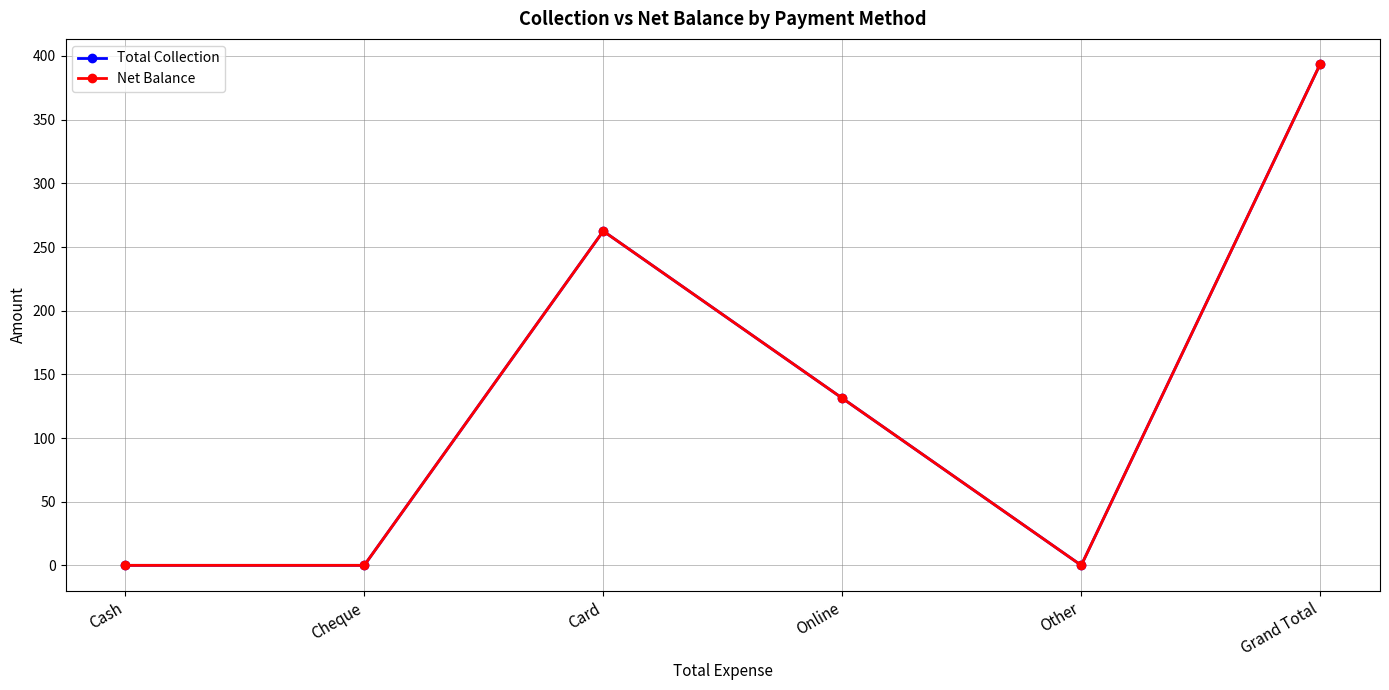

Is it true that Total Collection equals 639.1 at Grand Total?

False